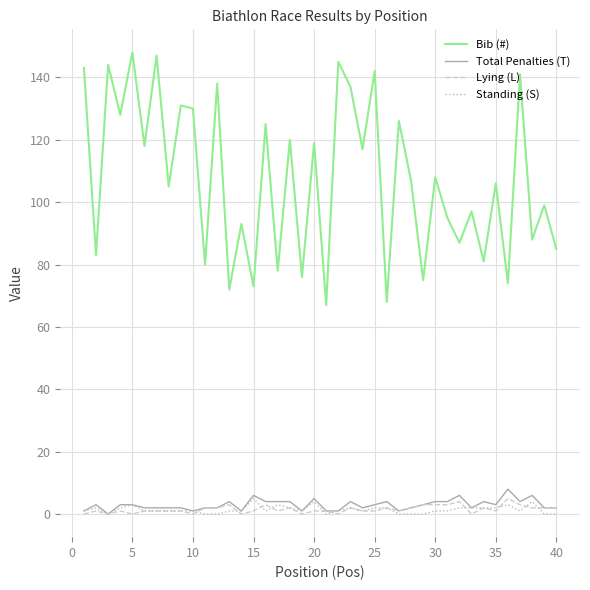

What is the maximum value for Total Penalties (T)?

8